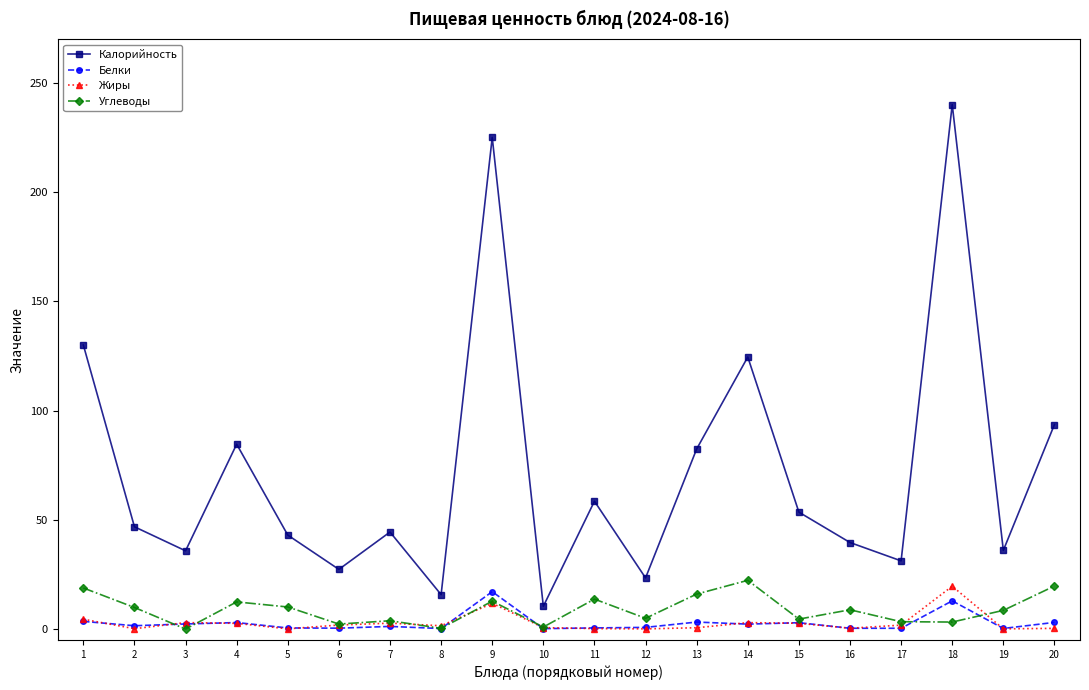

At how many categories does at least one series exceed 172?

2